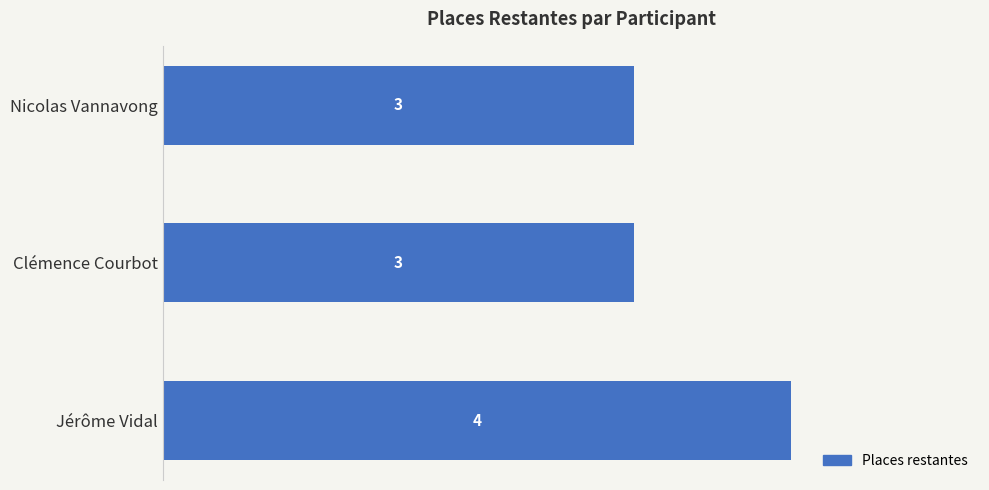

Reading top to bottom, what are all the values shown in this chart?

Nicolas Vannavong=3	Clémence Courbot=3	Jérôme Vidal=4